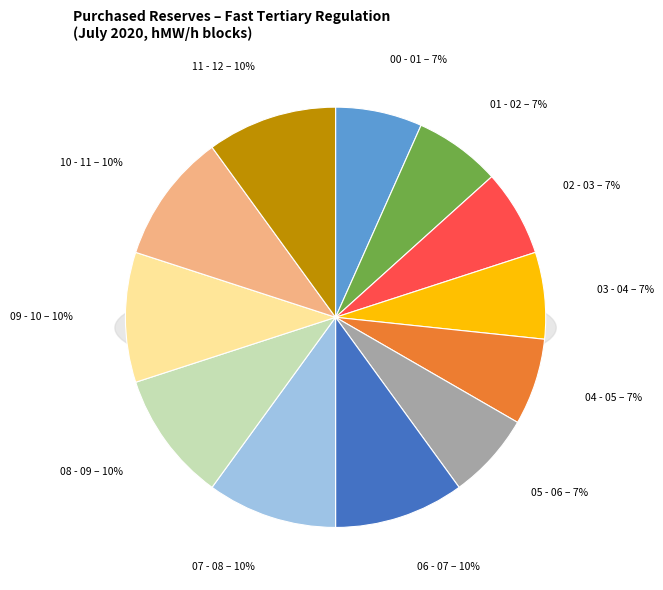

Is it true that 05 - 06 is 7% of the pie?

True